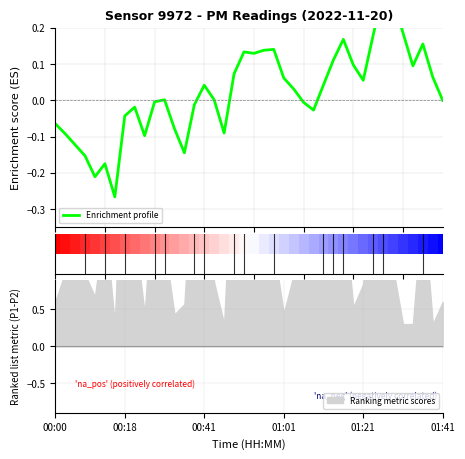

Are the bars horizontal?

No